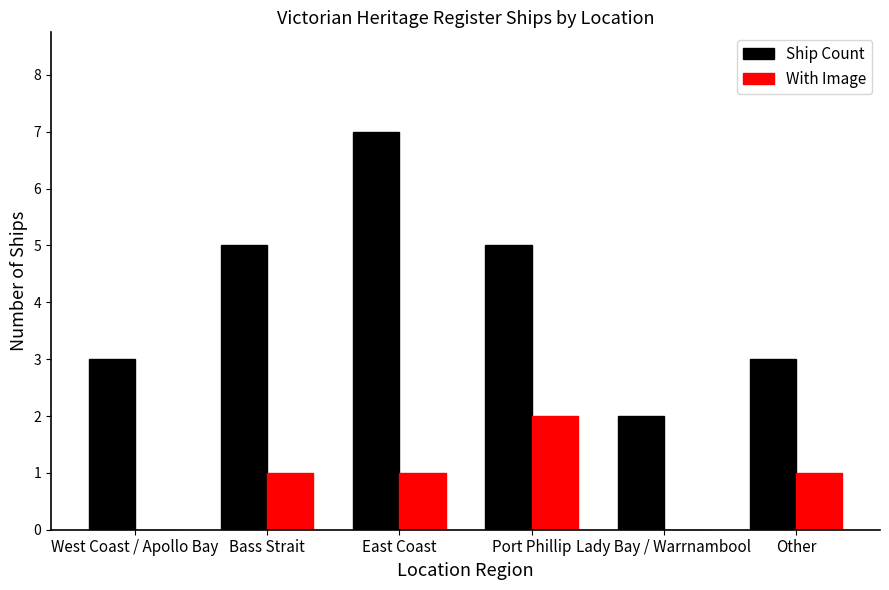

Is it true that Ship Count equals 2 at Lady Bay / Warrnambool?

True